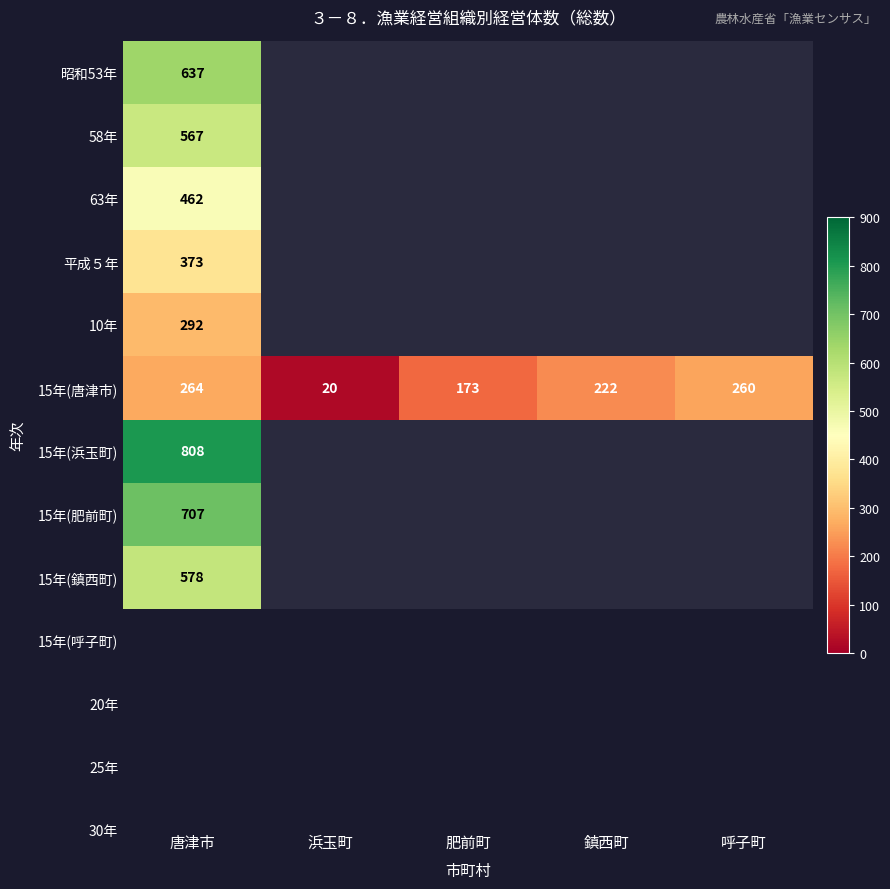

The value of 15年(浜玉町) at 唐津市 is 501. True or false?

False